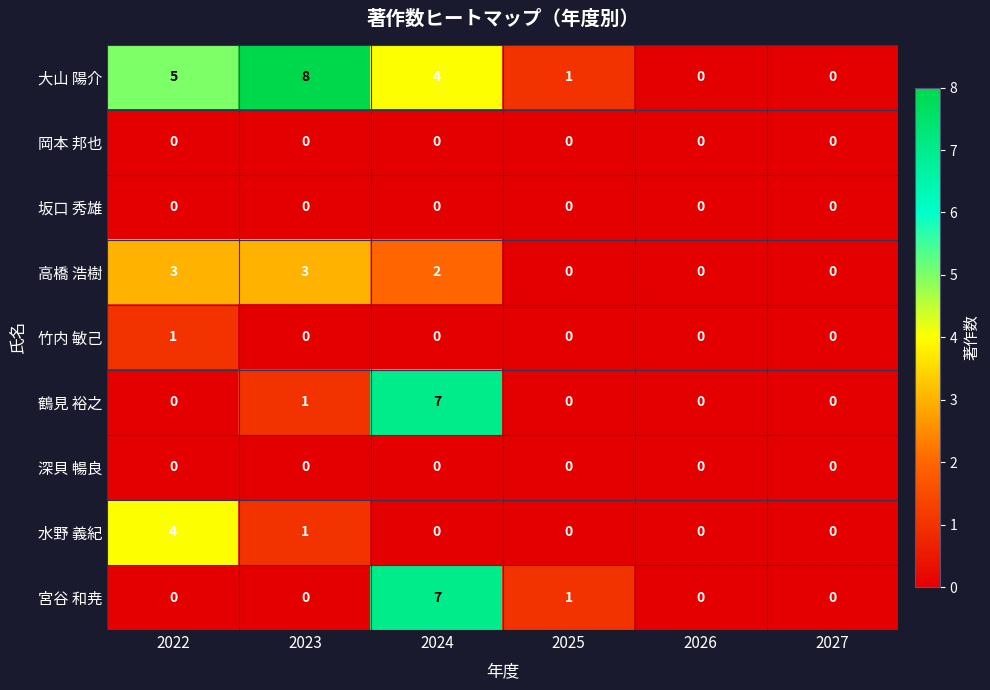

How many 水野 義紀 values are between 0 and 1?

5